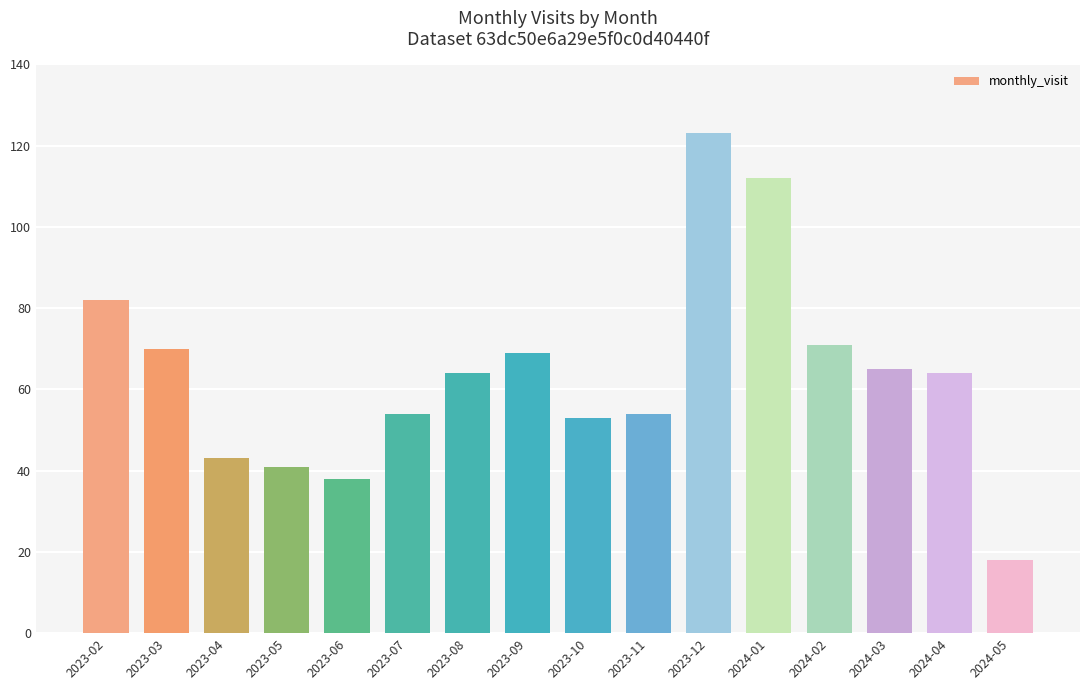

Count the number of data series in this chart.

1